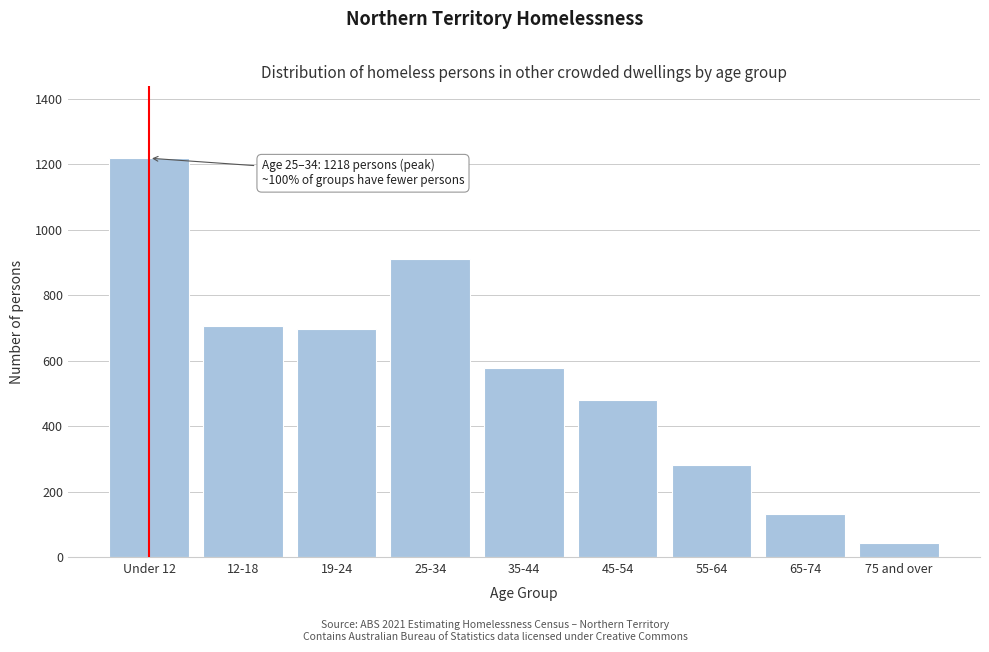

Reading left to right, extract all data points from this chart.

Under 12=1218	12-18=707	19-24=698	25-34=910	35-44=579	45-54=481	55-64=283	65-74=131	75 and over=44